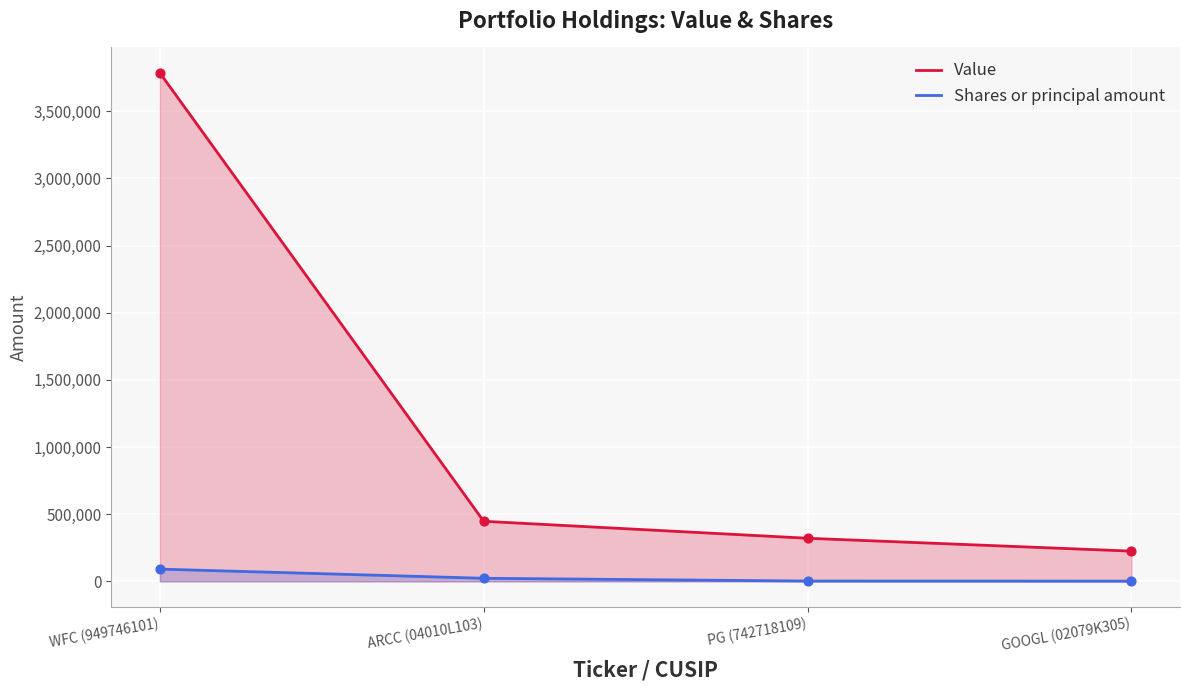

What is the total value across all series at GOOGL (02079K305)?

226799